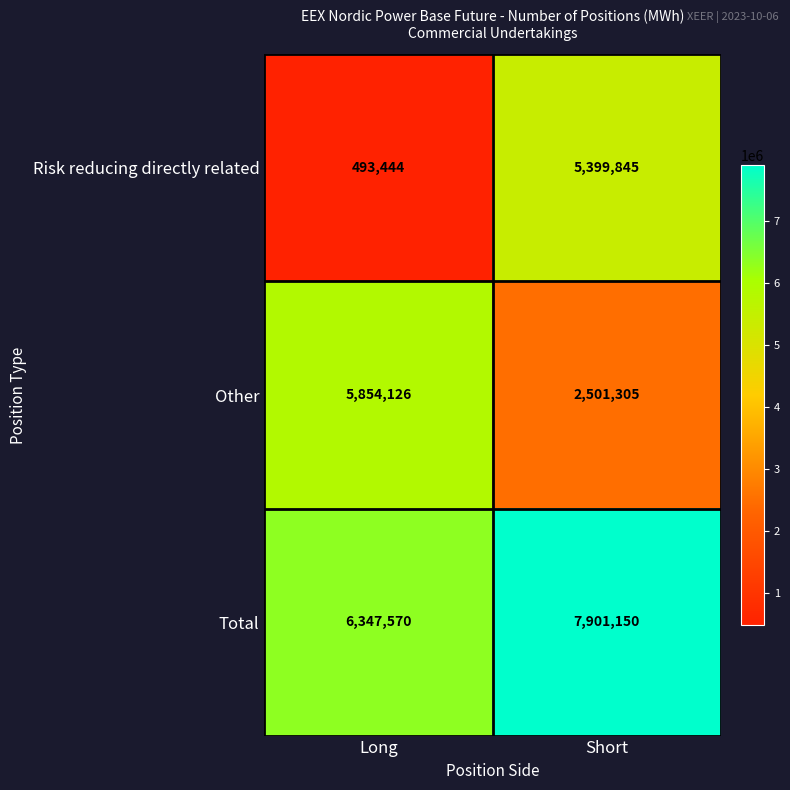

Rank the series by their maximum value, from highest to lowest.

Total, Other, Risk reducing directly related